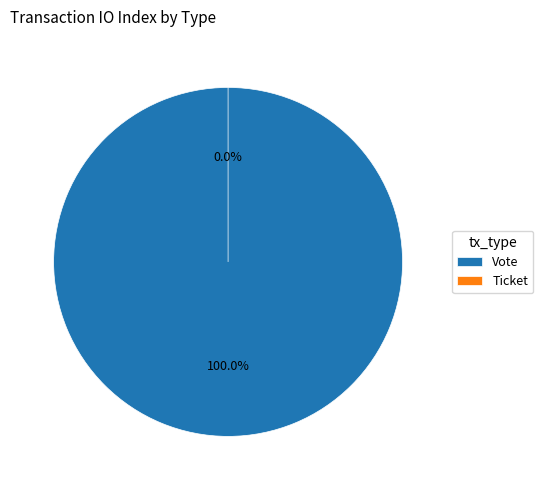

To the nearest percent, what percentage of the pie is Vote?

100%